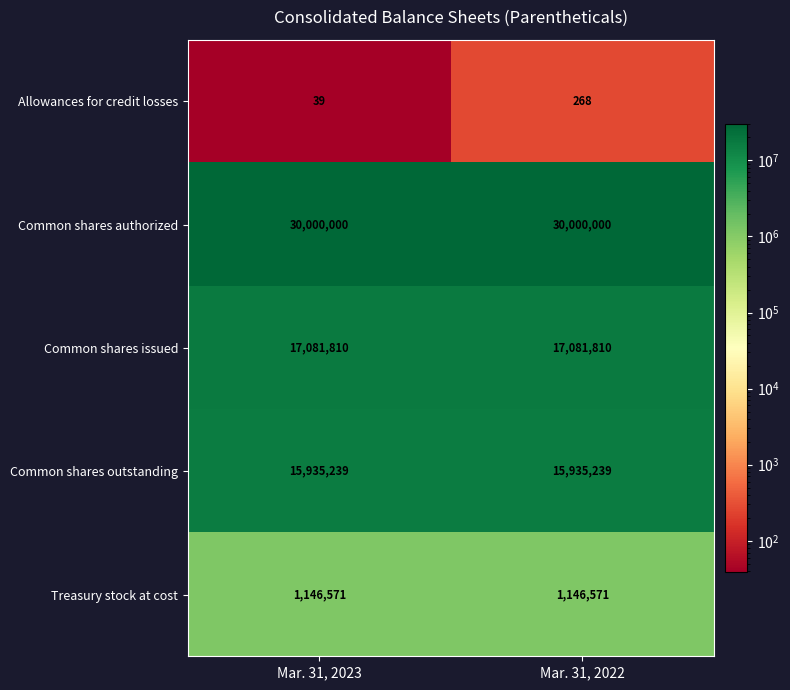

At how many categories does at least one series exceed 5629832?

2